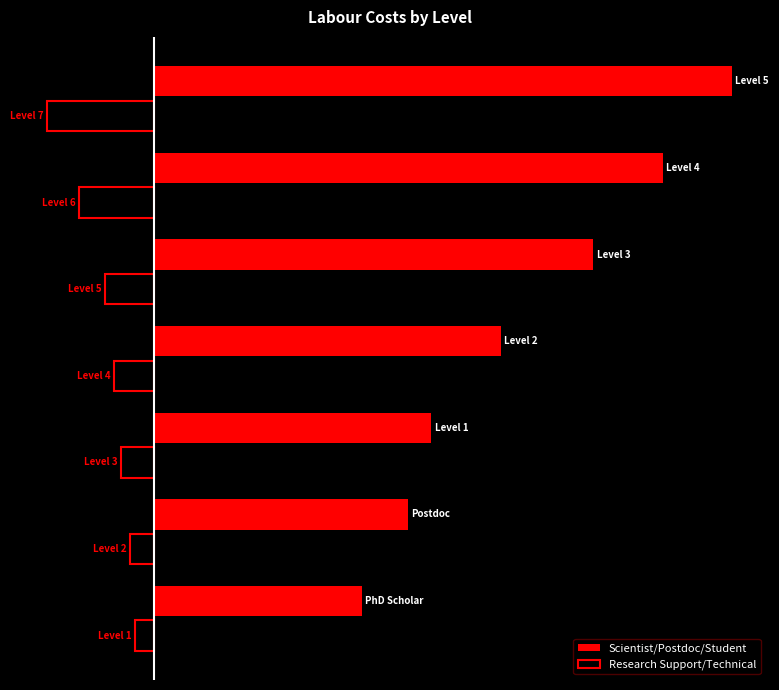

What is the highest value of the Research Support/Technical series?

-8000